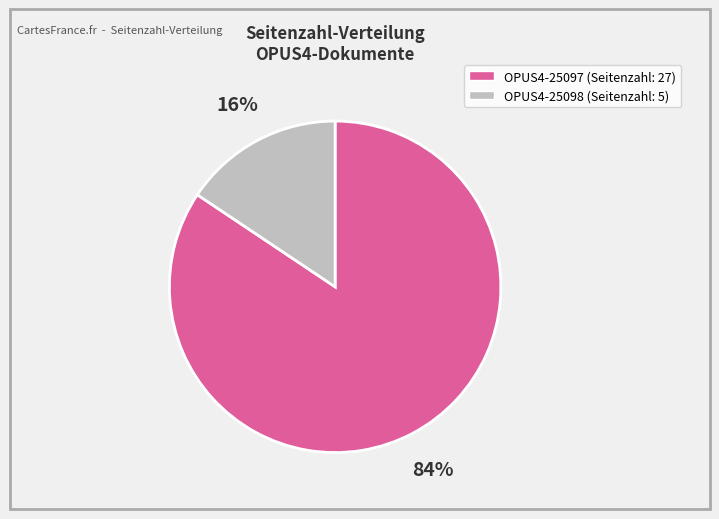

Does any single category account for the majority?

Yes